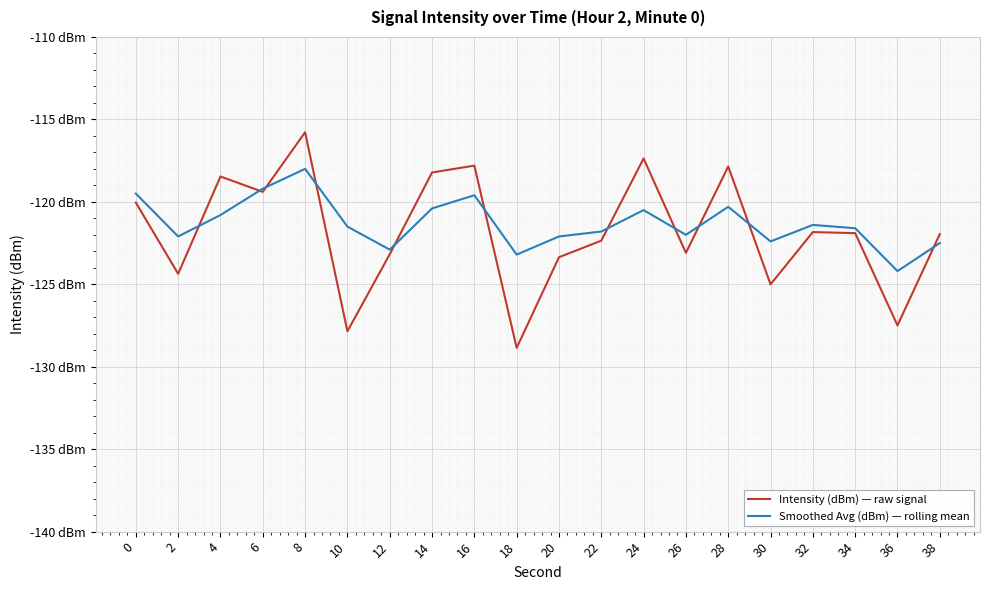

At which category does Intensity (dBm) — raw signal reach its first local valley?

2